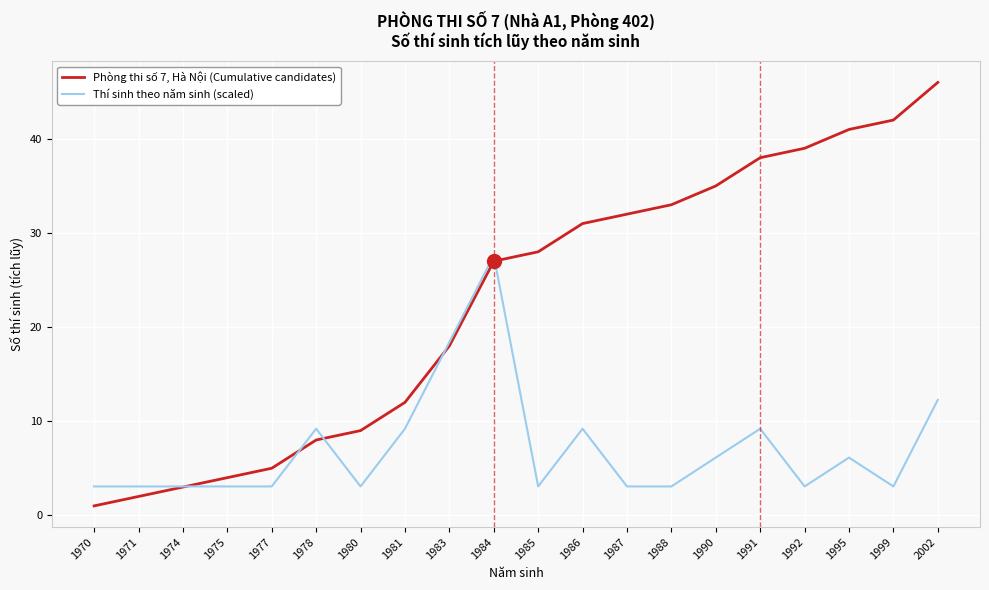

How many lines are shown in the chart?

2